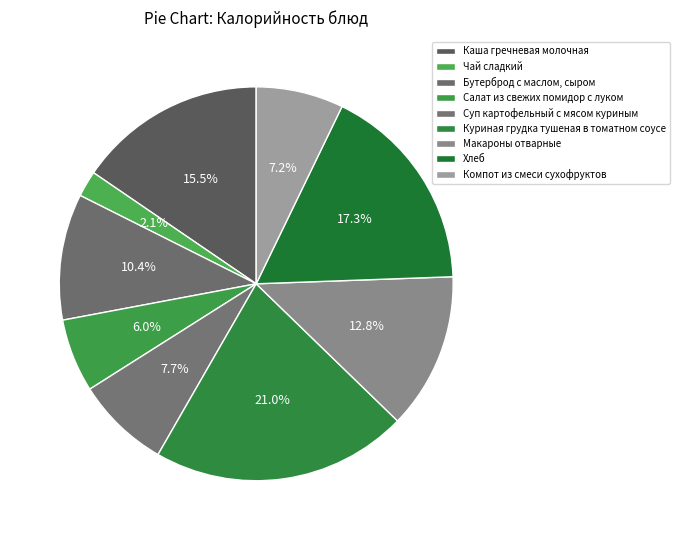

To the nearest percent, what portion does Компот из смеси сухофруктов represent?

7%